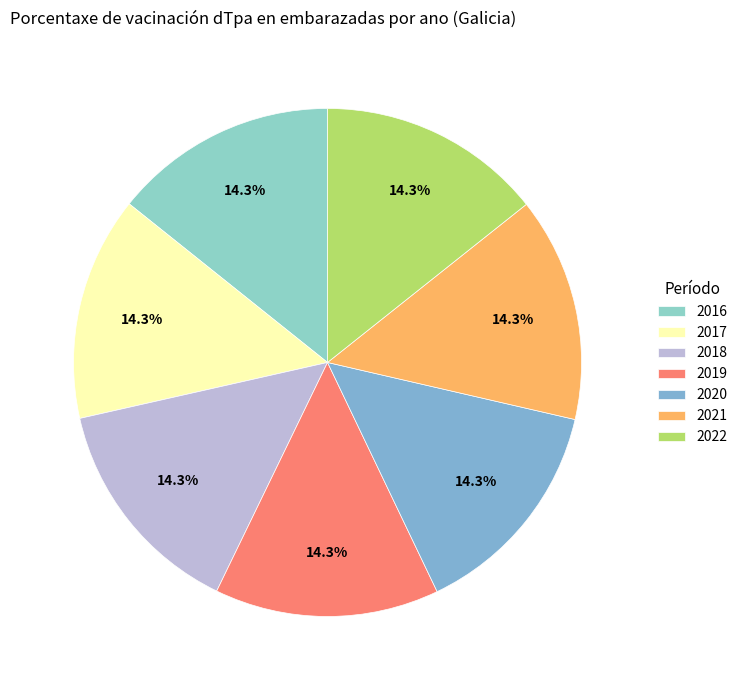

How many slices are in this pie chart?

7